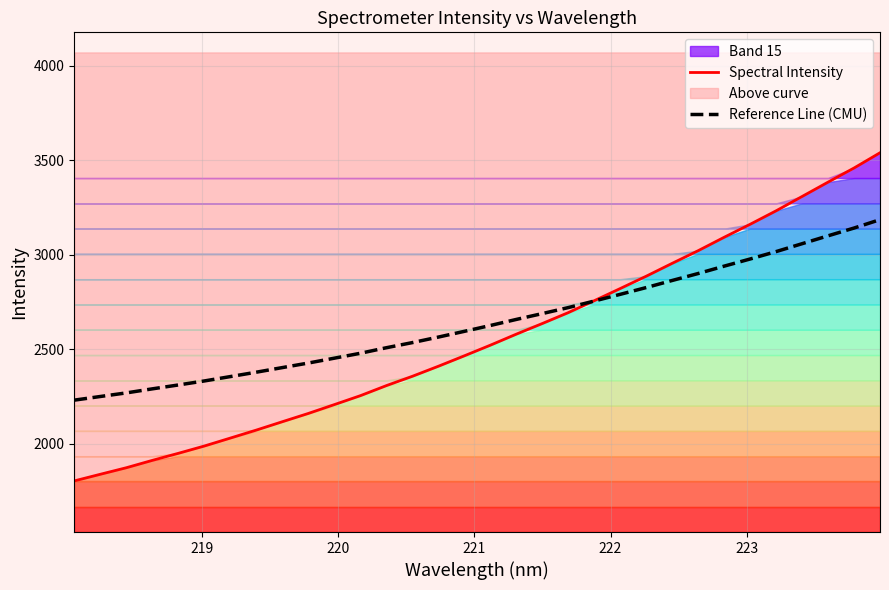

The value of Reference Line (CMU) at 15 is 1389.3. True or false?

False